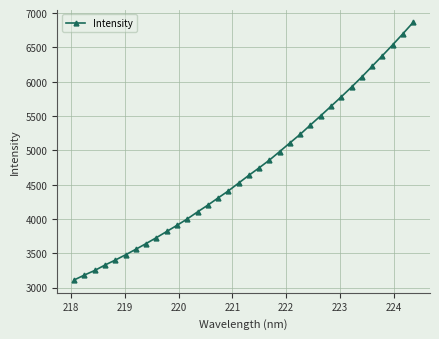

What is the maximum value shown in the chart?

6864.6